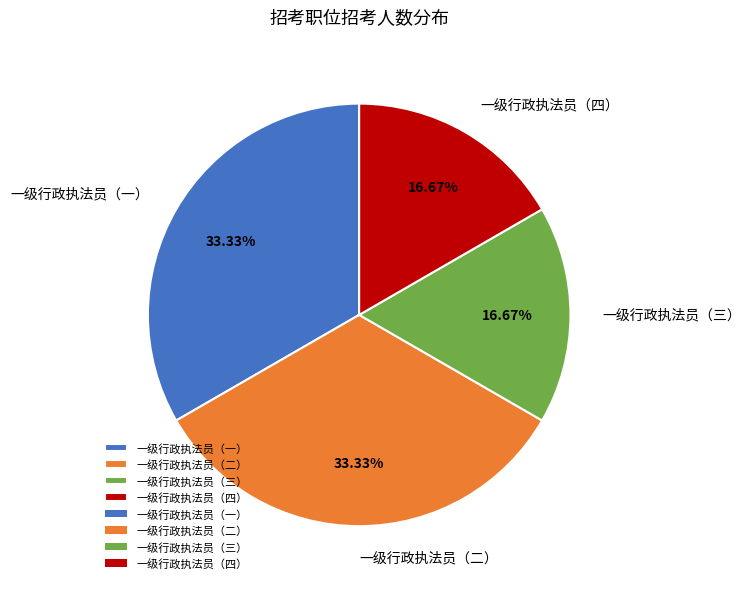

Does any single category account for the majority?

No